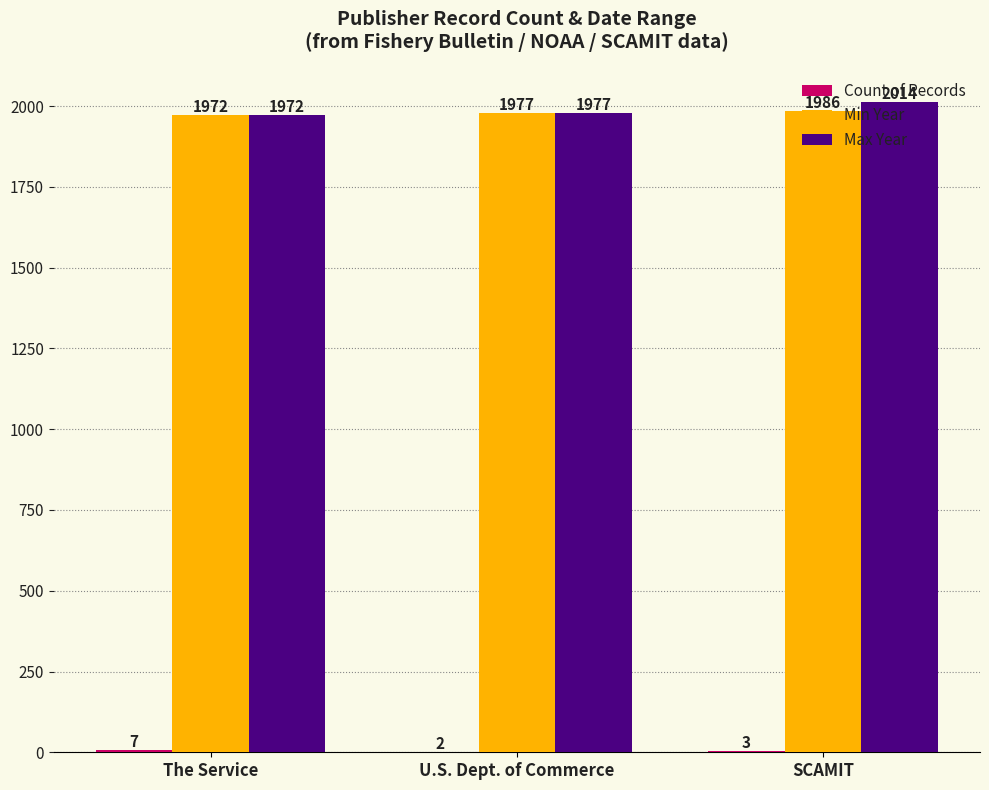

Where is Max Year nearest to the value 1993?

U.S. Dept. of Commerce